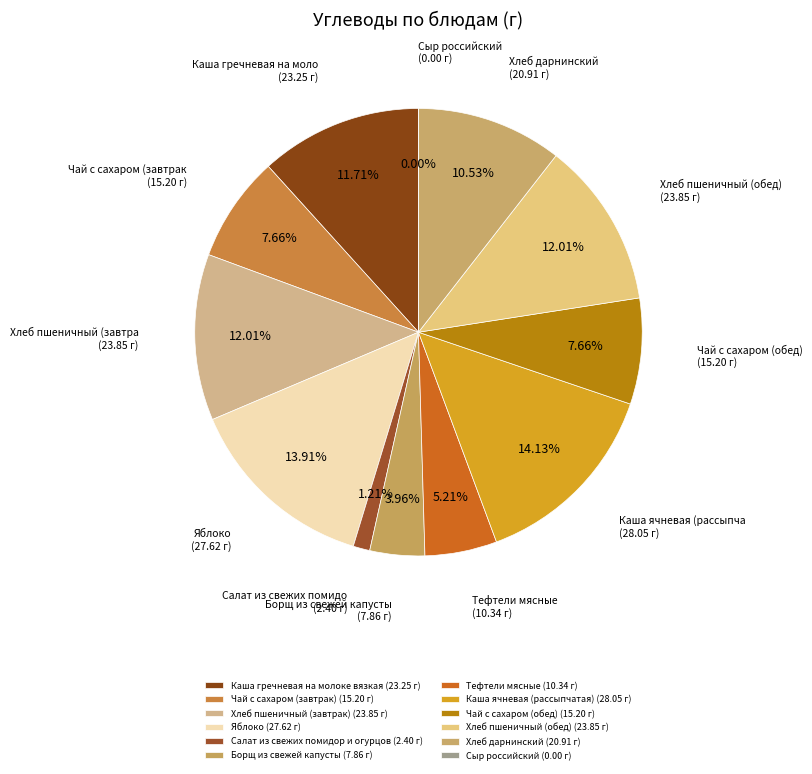

Which category has the biggest portion of the pie?

Каша ячневая (рассыпчатая)